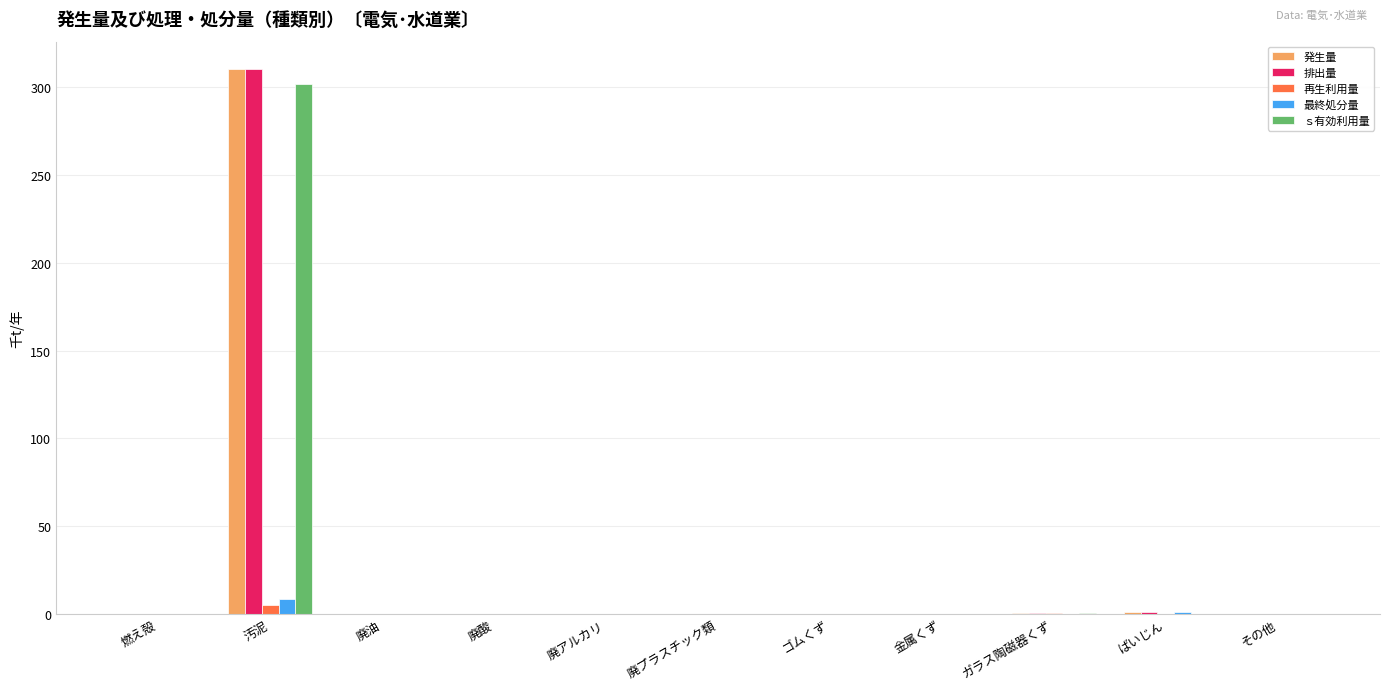

True or false: 再生利用量 has a value of 0.0 at その他.

True